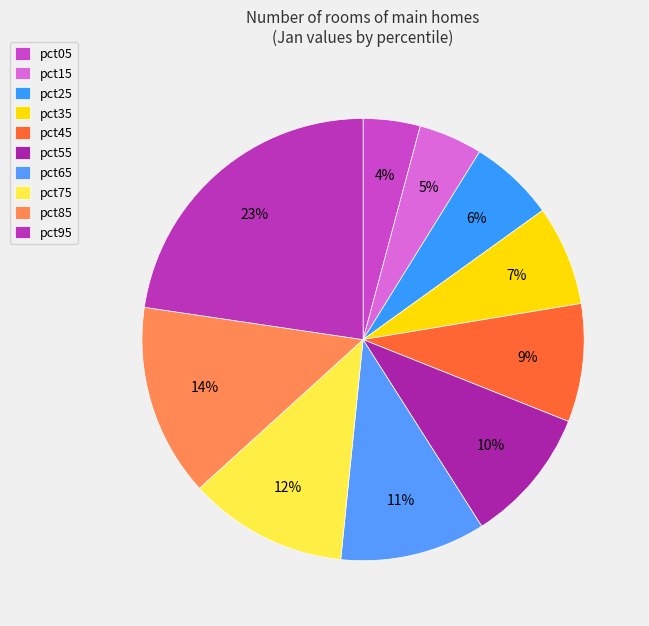

The pct45 slice represents 1% of the pie. True or false?

False